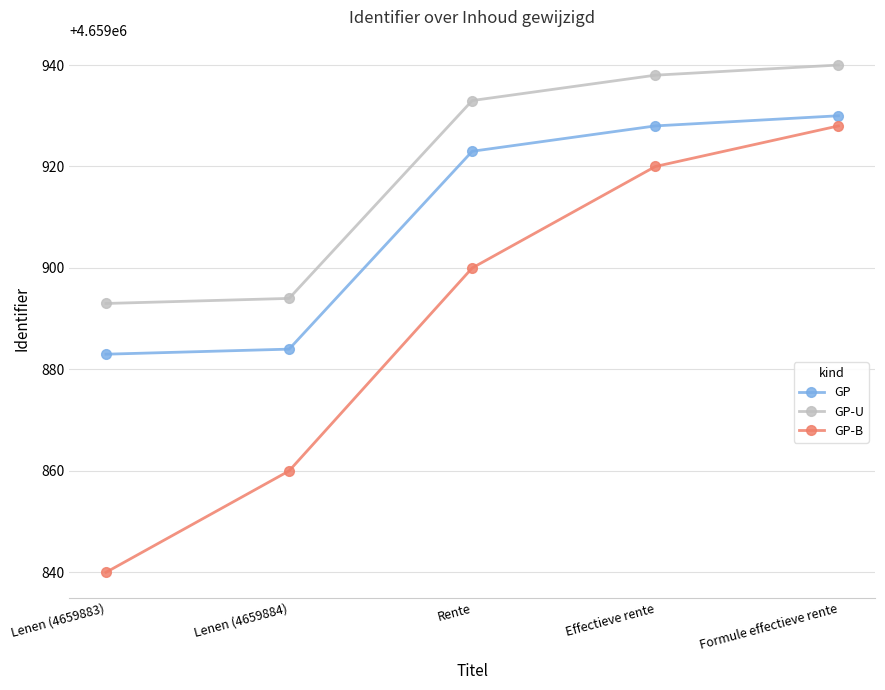

At Lenen (4659883), list the series in order from largest to smallest.

GP-U, GP, GP-B